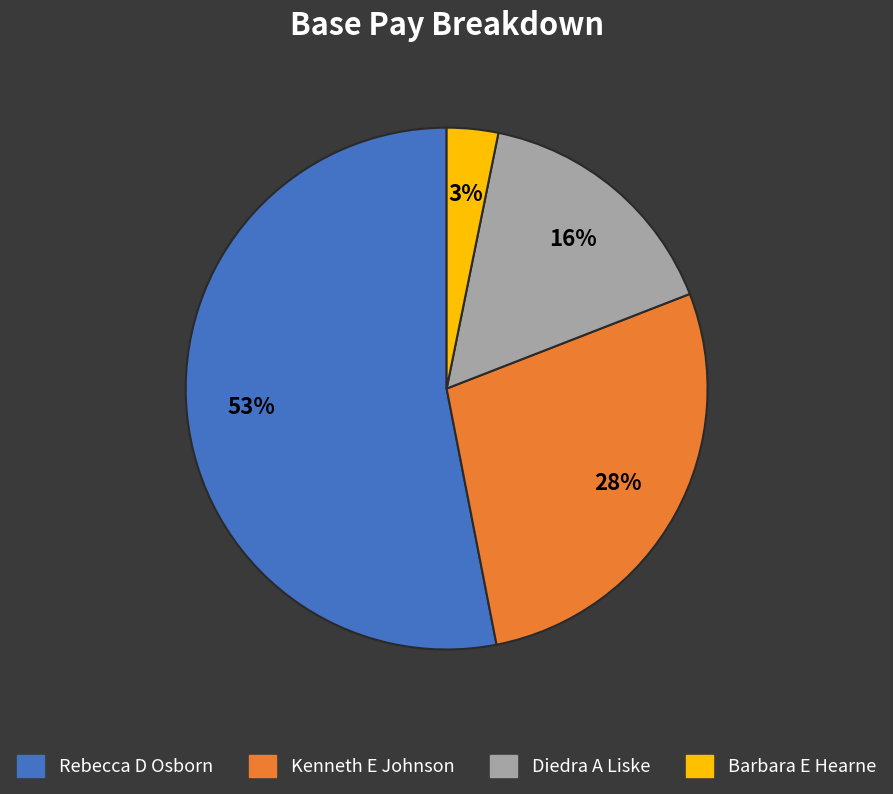

What is the smallest slice in the pie chart?

Barbara E Hearne